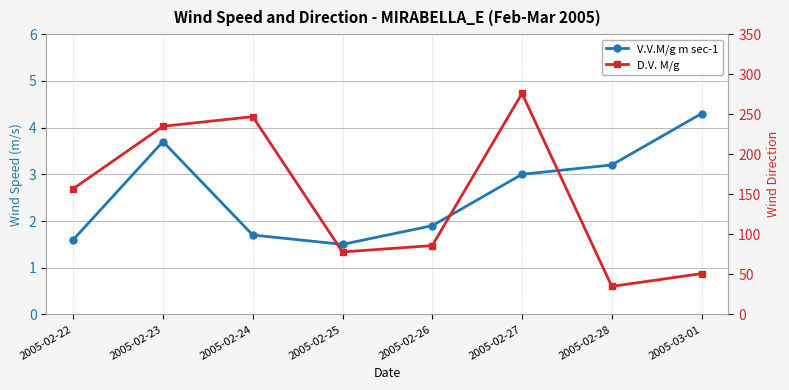

Where is D.V. M/g nearest to the value 155?

2005-02-22